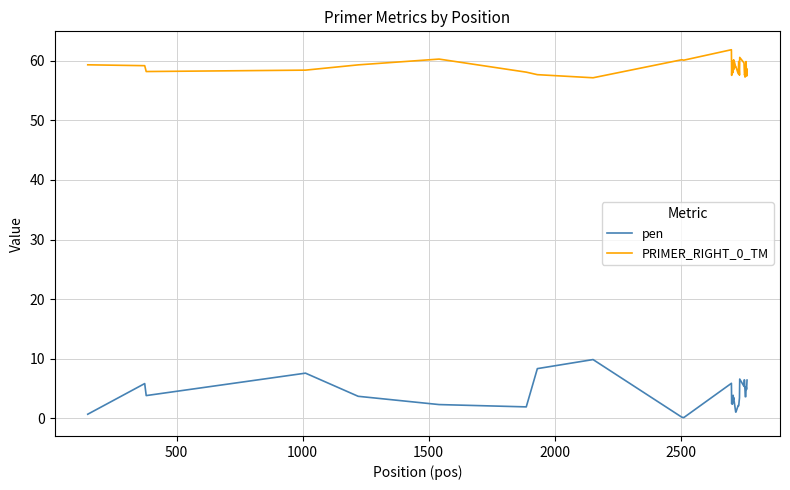

Which series has the largest total across all categories?

PRIMER_RIGHT_0_TM